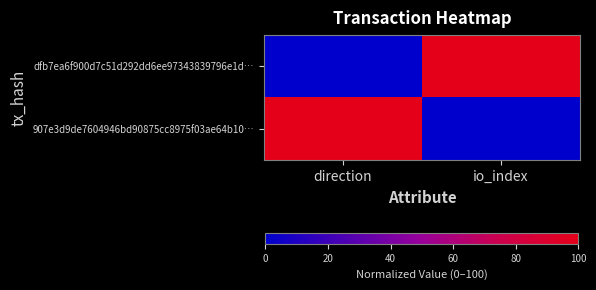

At direction, list the series in order from smallest to largest.

dfb7ea6f900d7c51d292dd6ee97343839796e1d…, 907e3d9de7604946bd90875cc8975f03ae64b10…